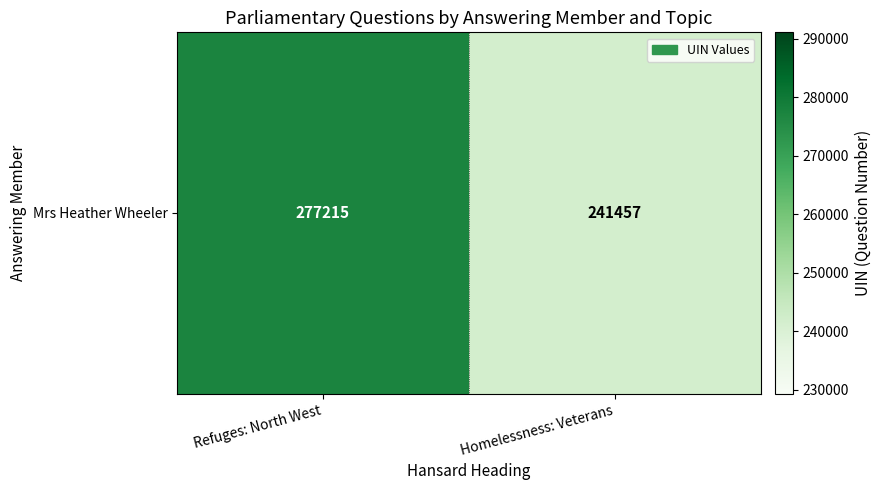

Which has a higher value, Refuges: North West or Homelessness: Veterans?

Refuges: North West